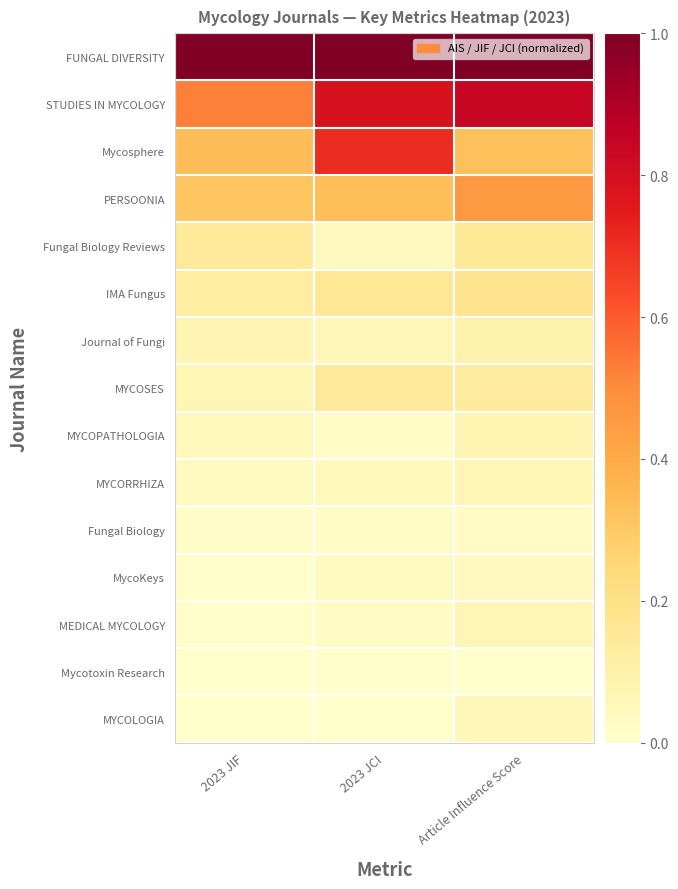

At how many categories does at least one series exceed 0?

3